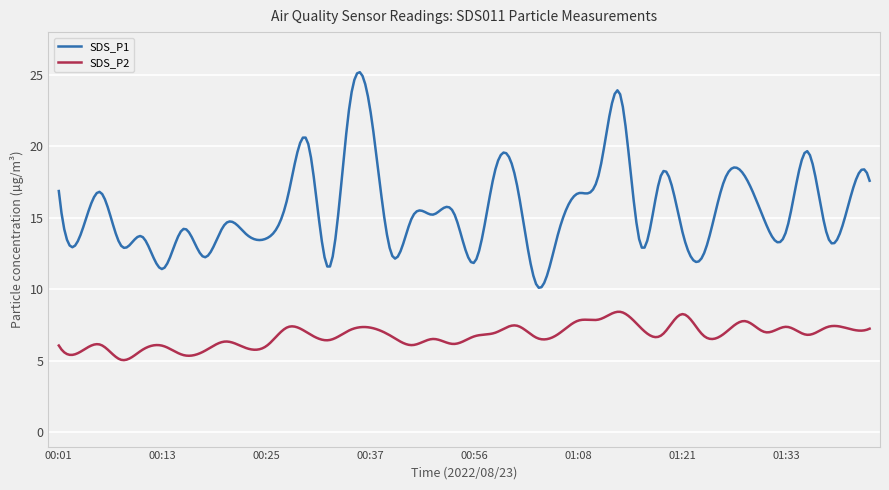

Rank the series by their maximum value, from lowest to highest.

SDS_P2, SDS_P1